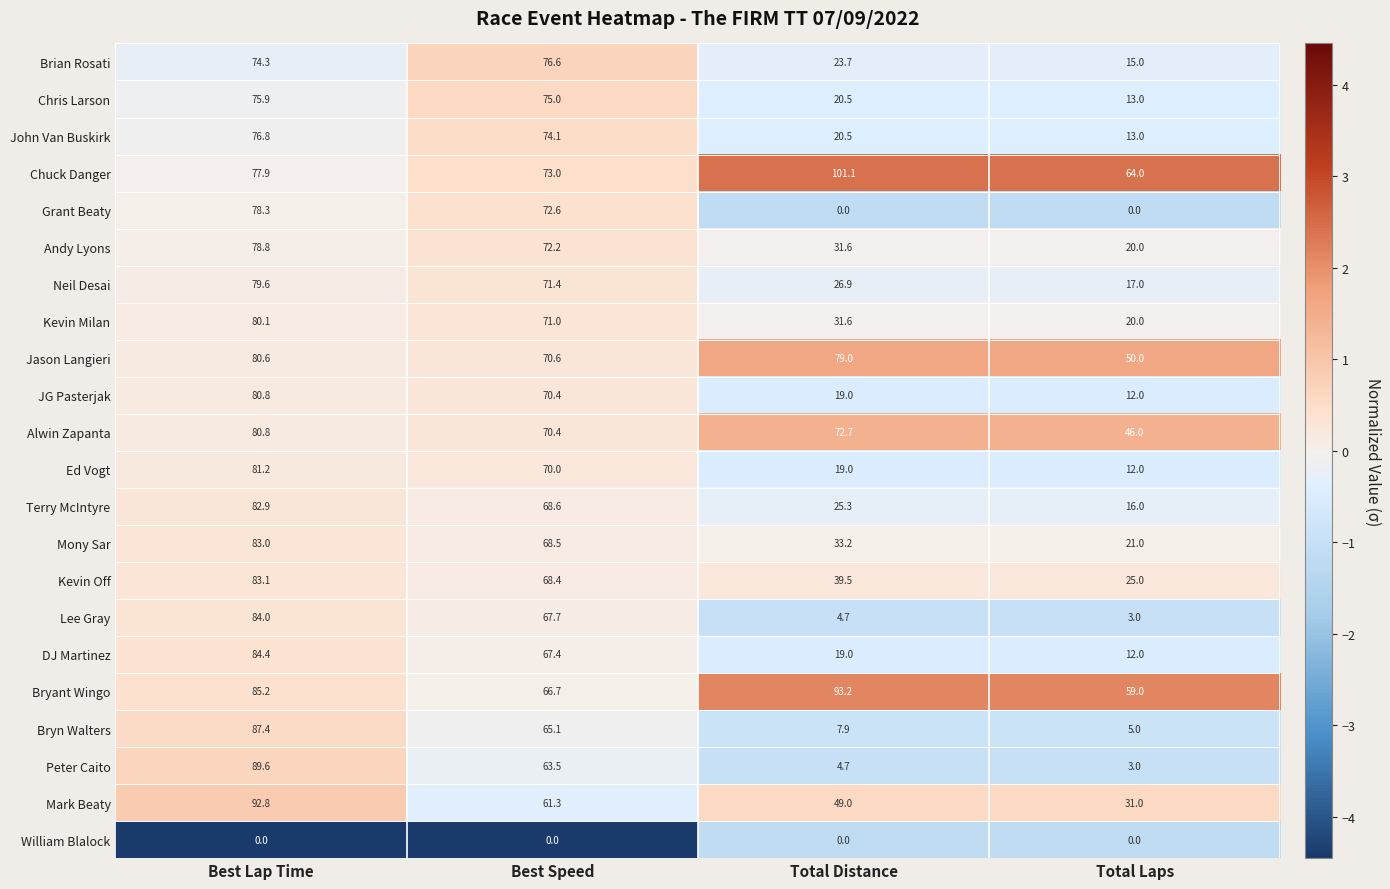

Where is Chuck Danger nearest to the value 82?

Best Lap Time